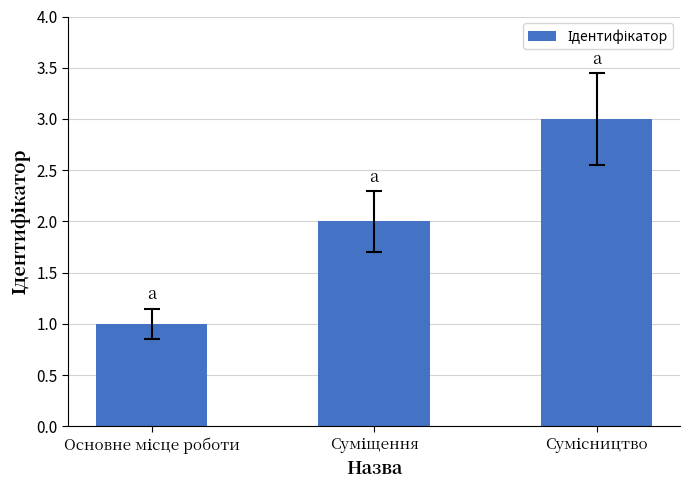

What is the sum of all values?

6